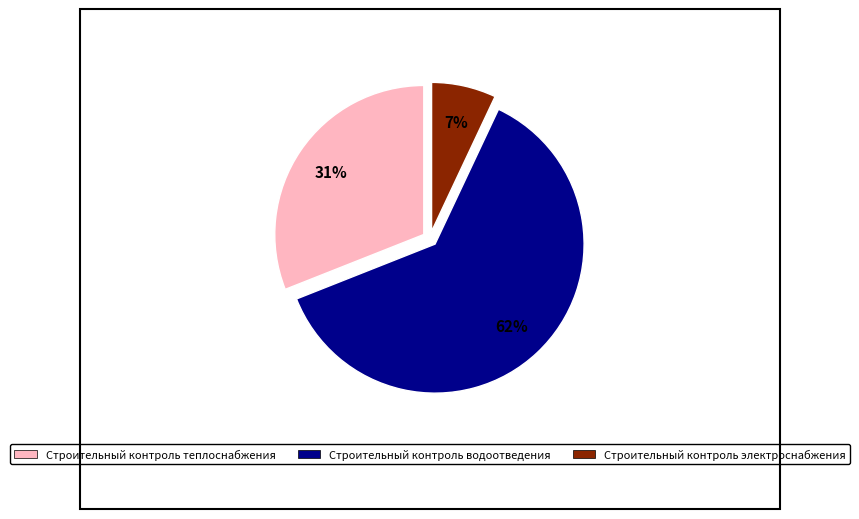

Which slice is the largest?

Строительный контроль водоотведения